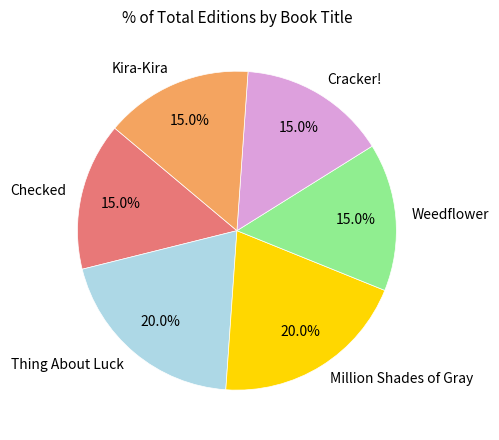

To the nearest percent, what portion does Weedflower represent?

15%